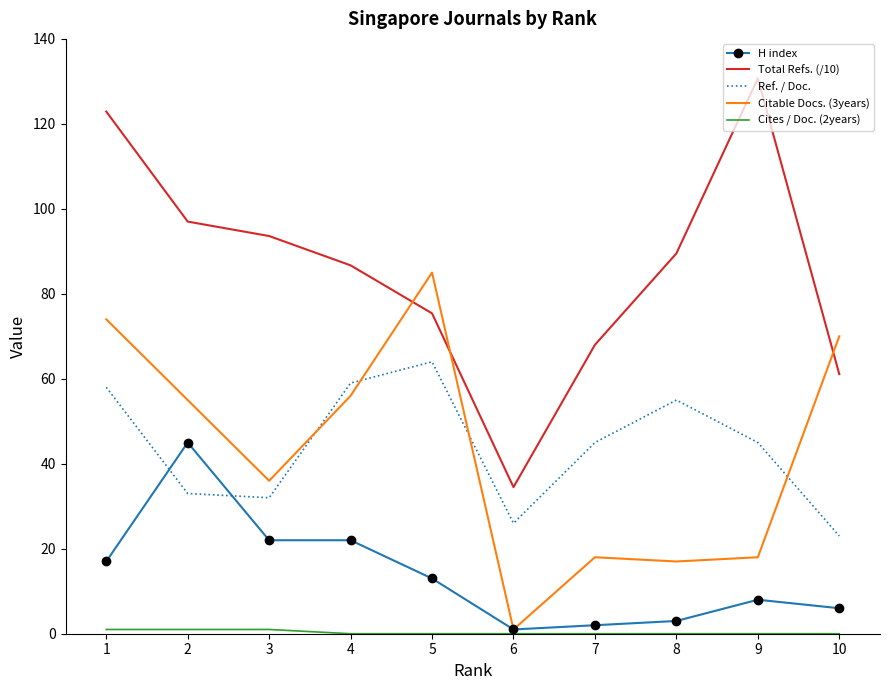

What is the spread (max minus min) of values at 9?

130.7